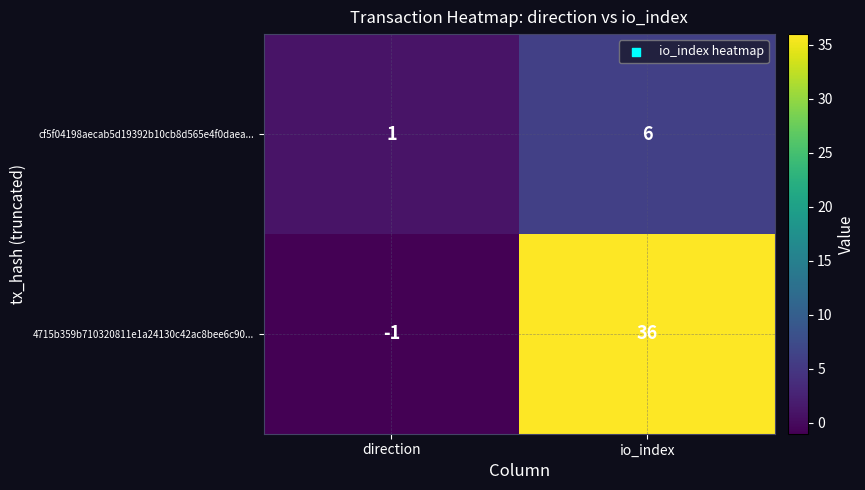

Which label corresponds to the largest value in the chart?

io_index